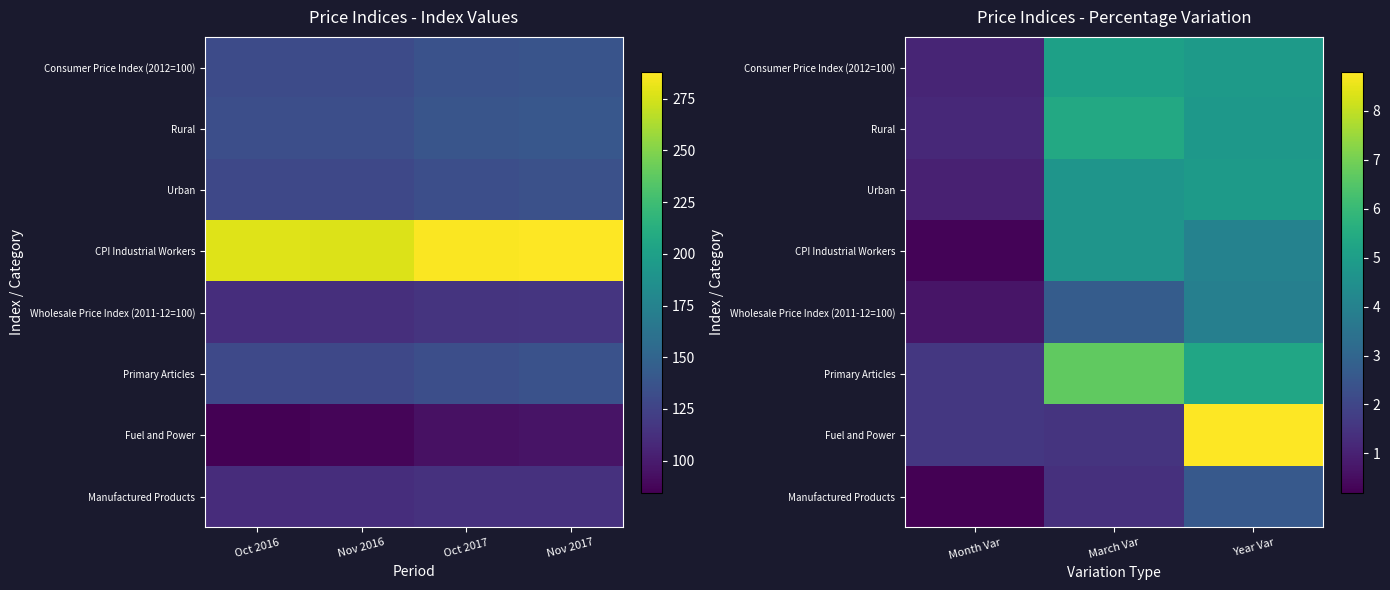

Is the value of Wholesale Price Index (2011-12=100) at Month Var greater than the value of Primary Articles at March Var?

No